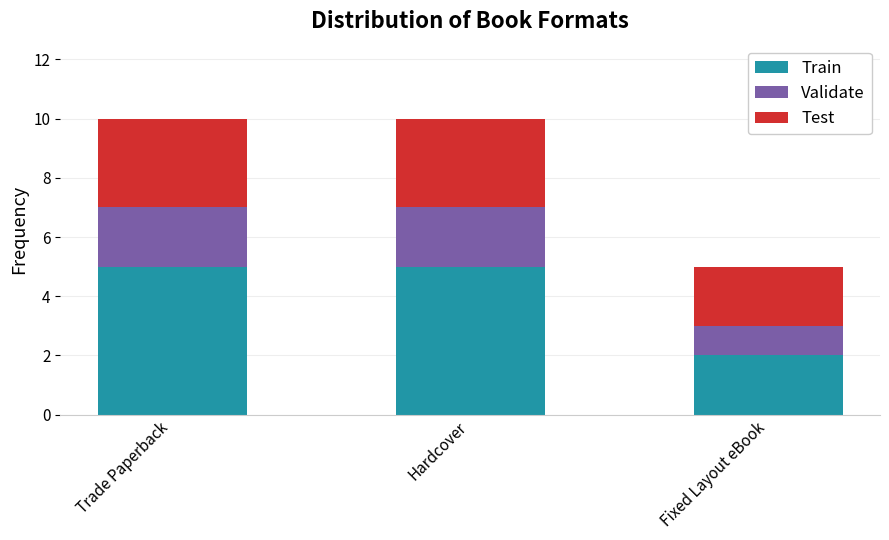

The value of Train at Hardcover is 5. True or false?

True